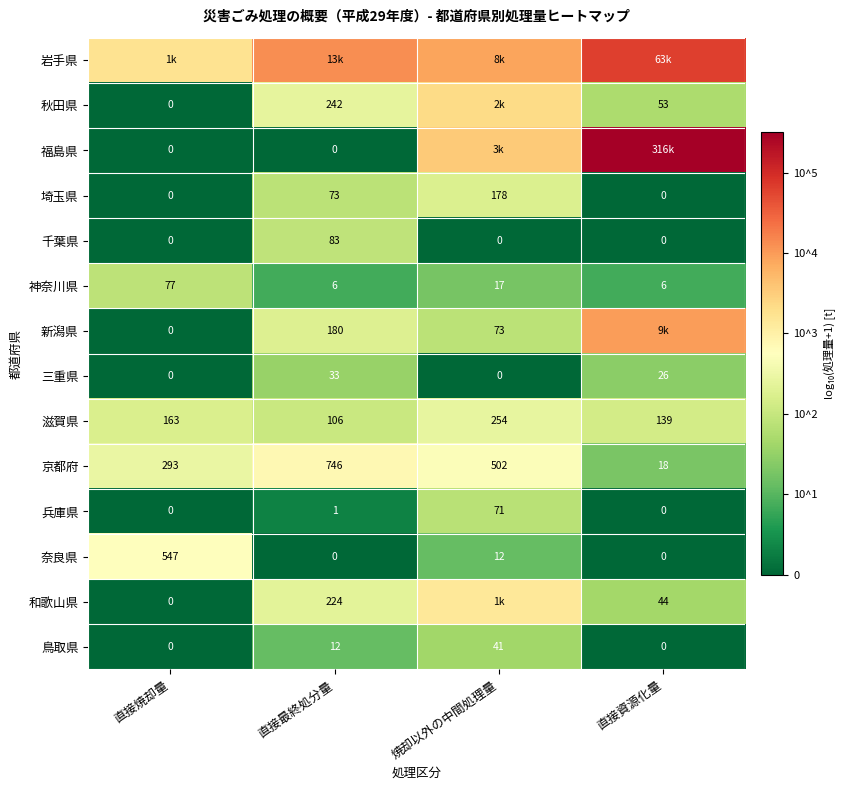

Is the value of 鳥取県 at 焼却以外の中間処理量 greater than the value of 秋田県 at 直接最終処分量?

No